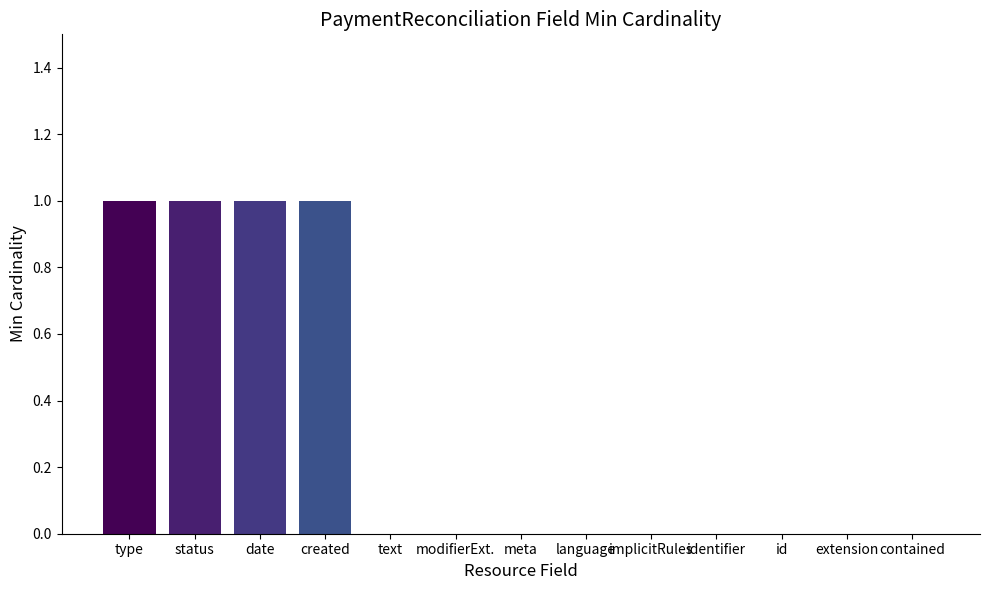

Is it true that the value at date is 1?

True